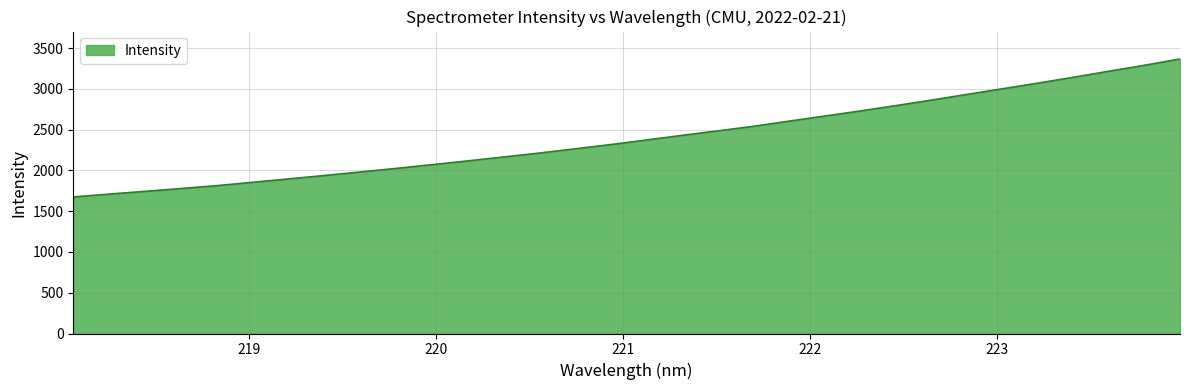

What is the maximum value shown in the chart?

3365.8